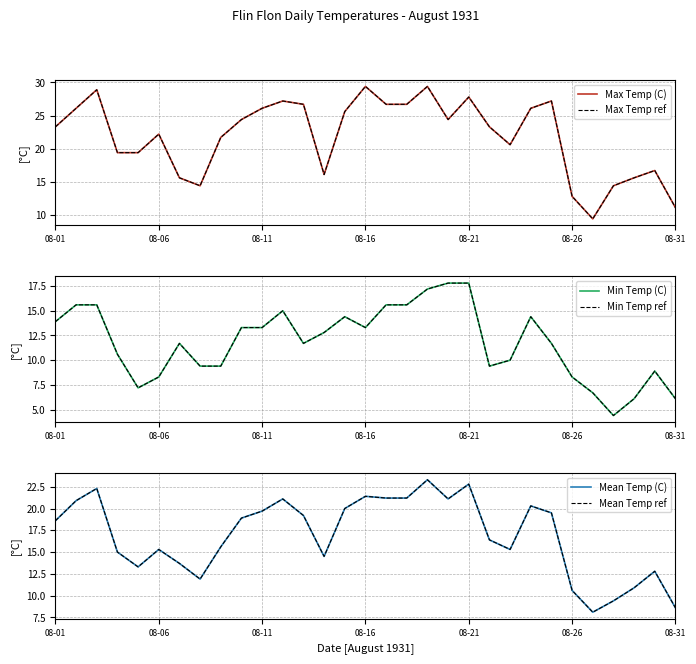

At how many categories does at least one series exceed 10?

30